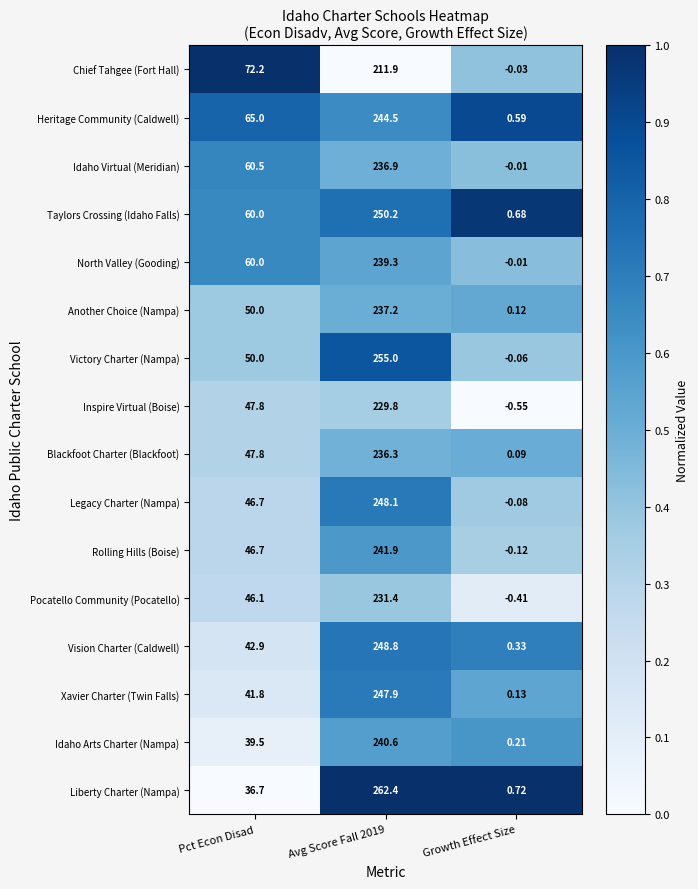

At how many categories does at least one series exceed 0?

3